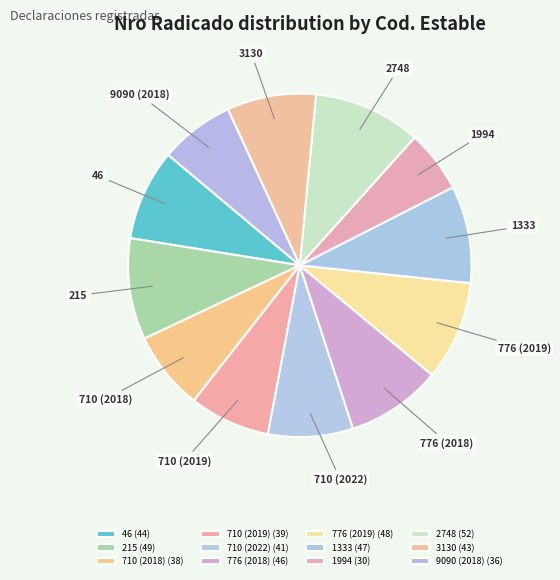

The 710 (2018) slice represents 20% of the pie. True or false?

False